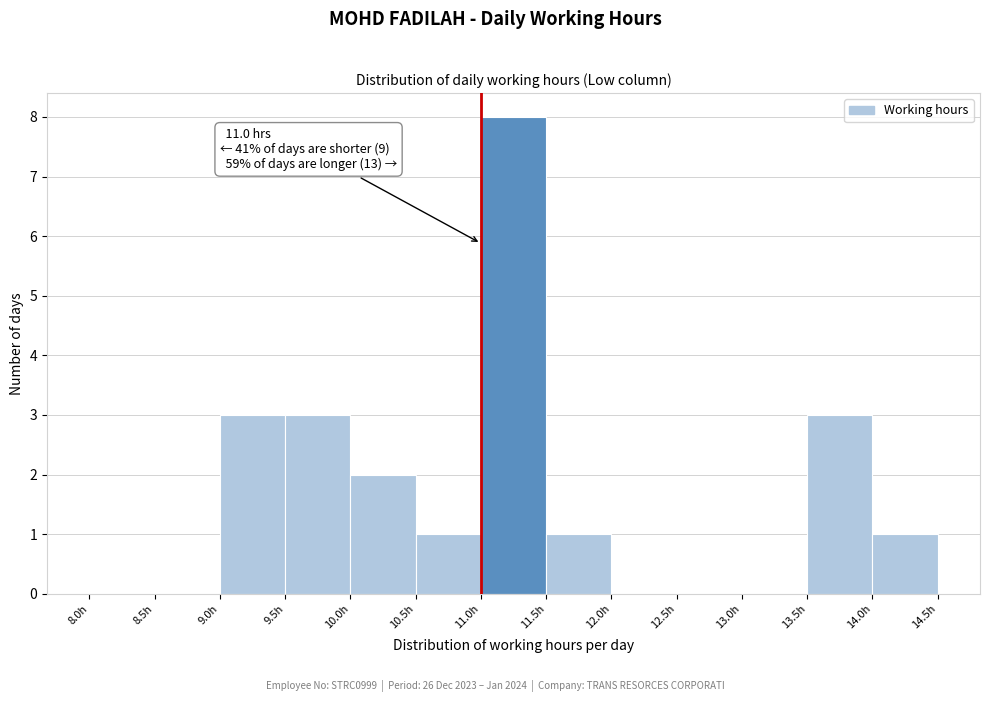

Over which range of the x-axis is the bar tallest?

11.0 to 11.5